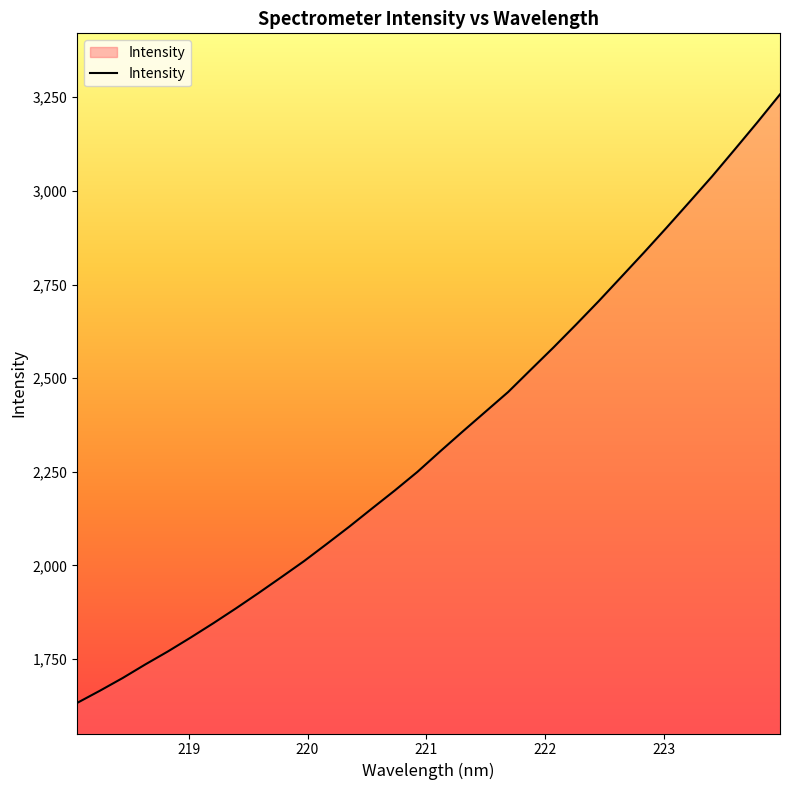

Does the chart display data point markers on the line(s)?

No